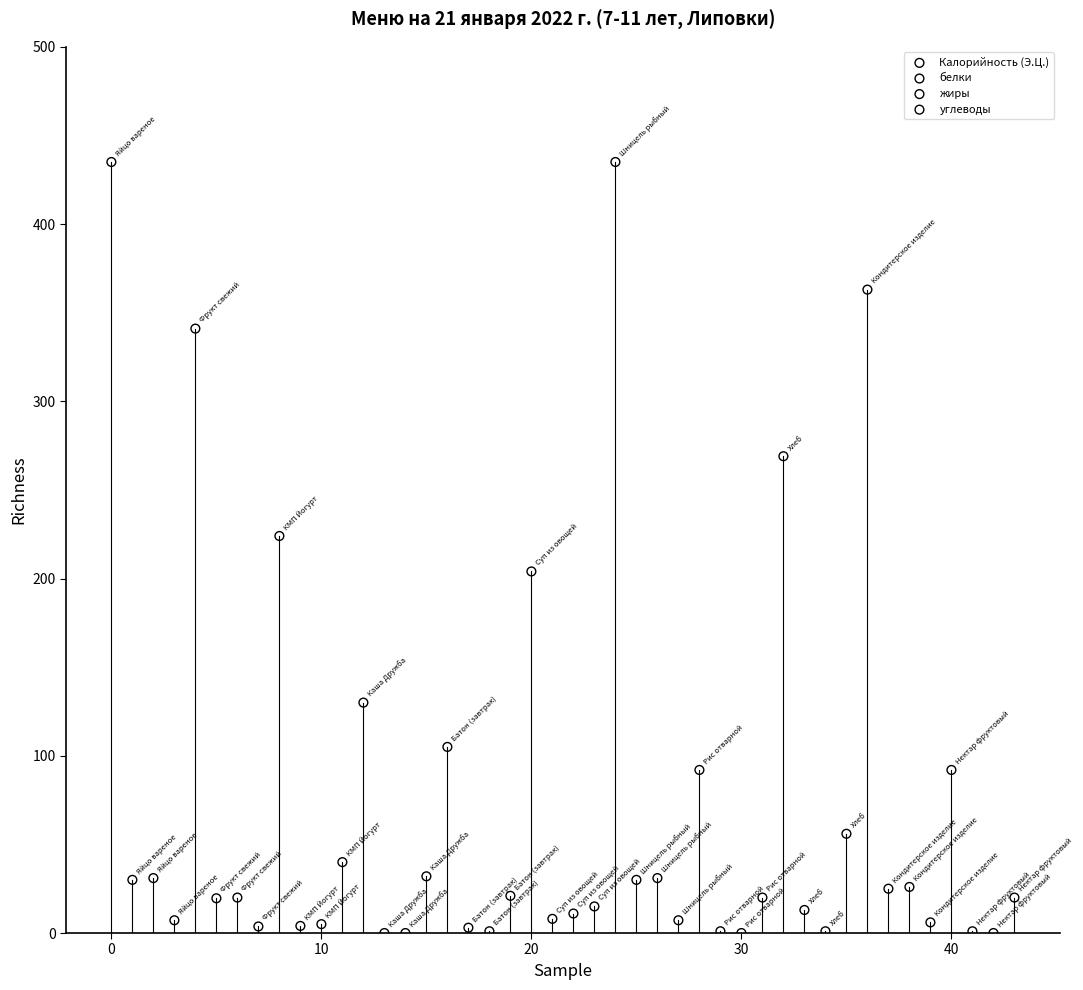

Which series has the largest Y range (max minus min)?

Калорийность (Э.Ц.)